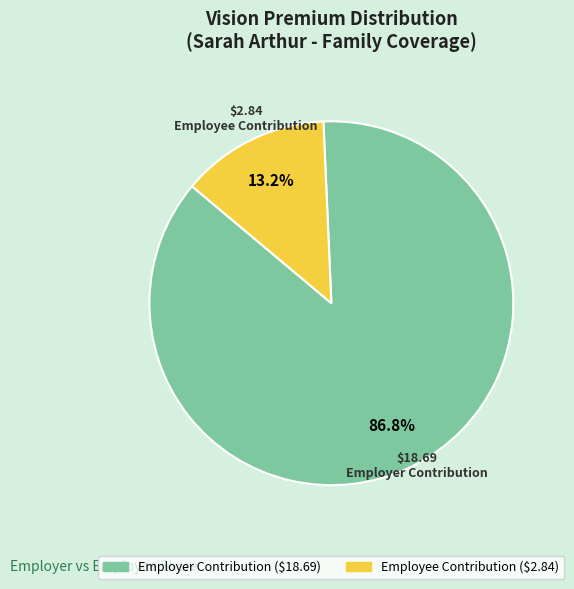

Is the sum of Employee Contribution and Employer Contribution greater than half?

Yes